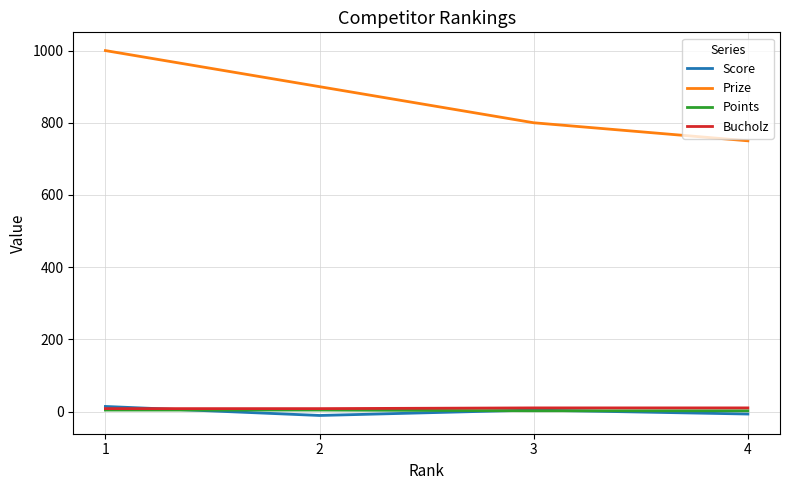

Does the chart display data point markers on the line(s)?

No